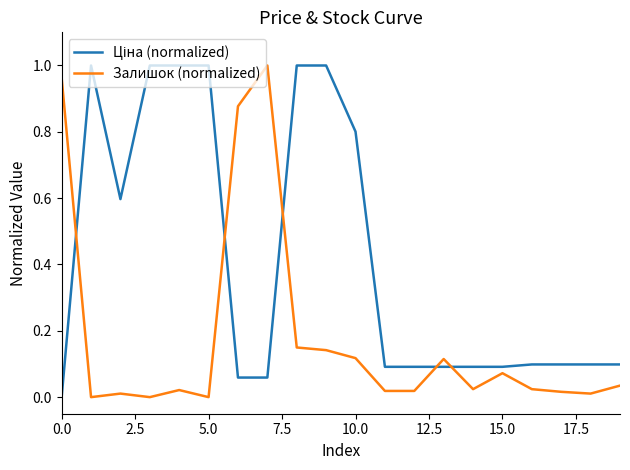

What is the difference between the second highest and minimum values in the Ціна (normalized) series?

1.0